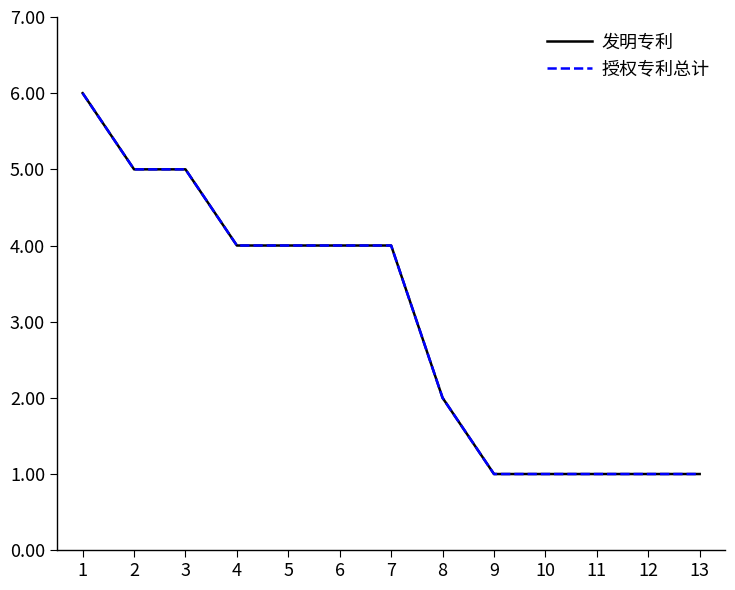

Is it true that 授权专利总计 equals 4 at 7?

True